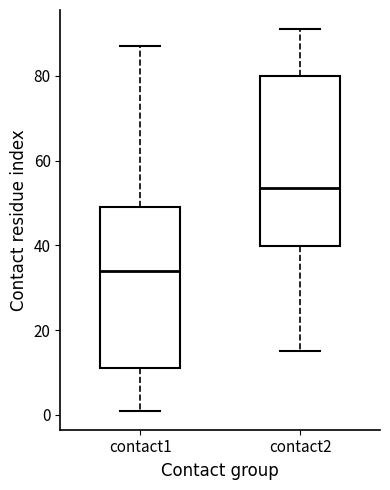

Comparing the boxes themselves (not the whiskers), which one is the tallest?

contact2